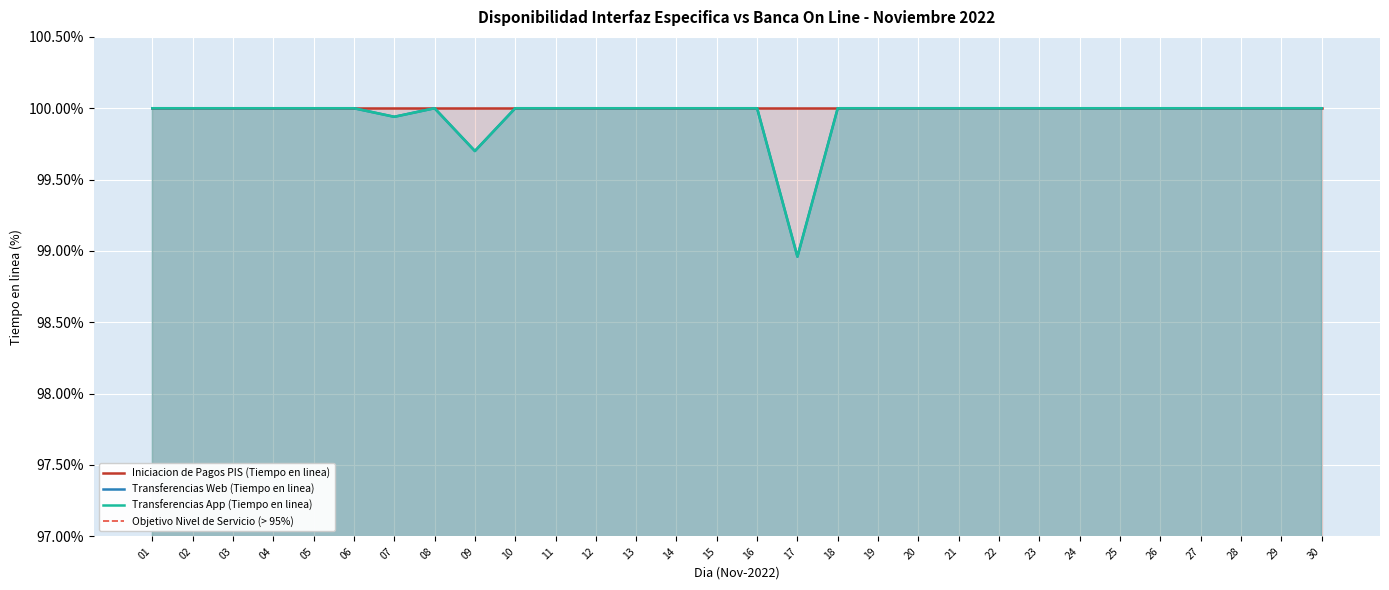

At which label is Transferencias App (Tiempo en linea) closest to 99?

17